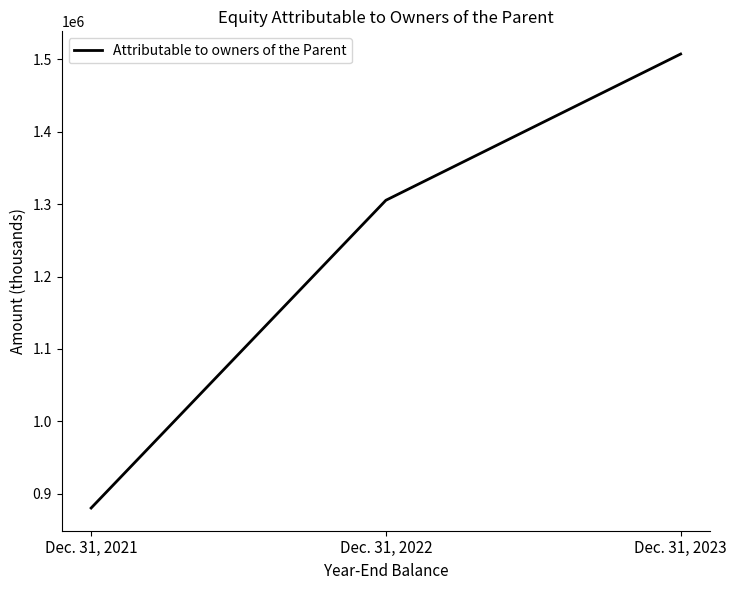

What is the minimum value shown in the chart?

879939